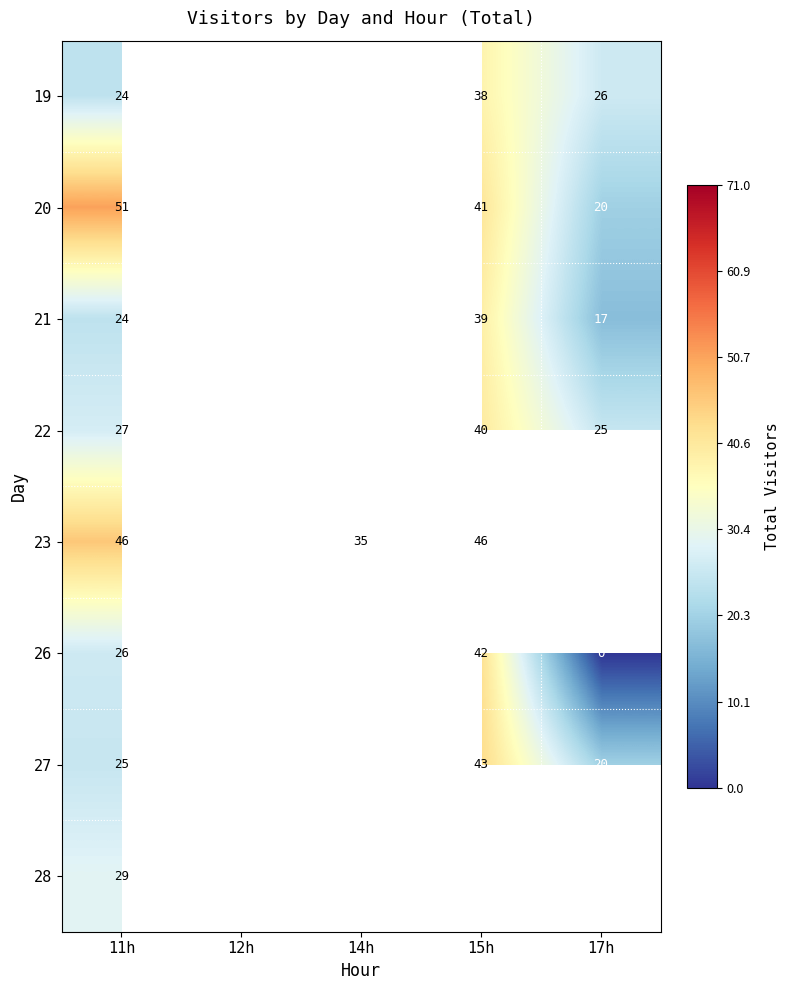

True or false: 19 has a value of 38 at 15h.

True